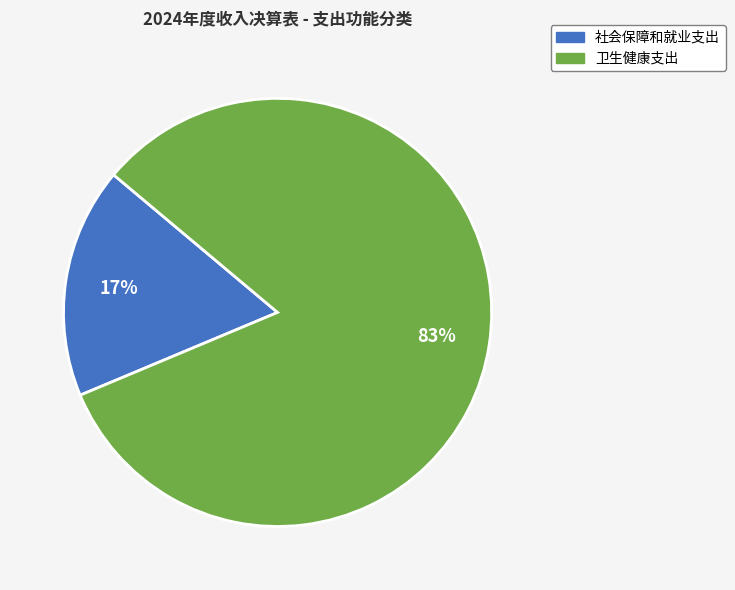

Is there a majority slice in this chart?

Yes